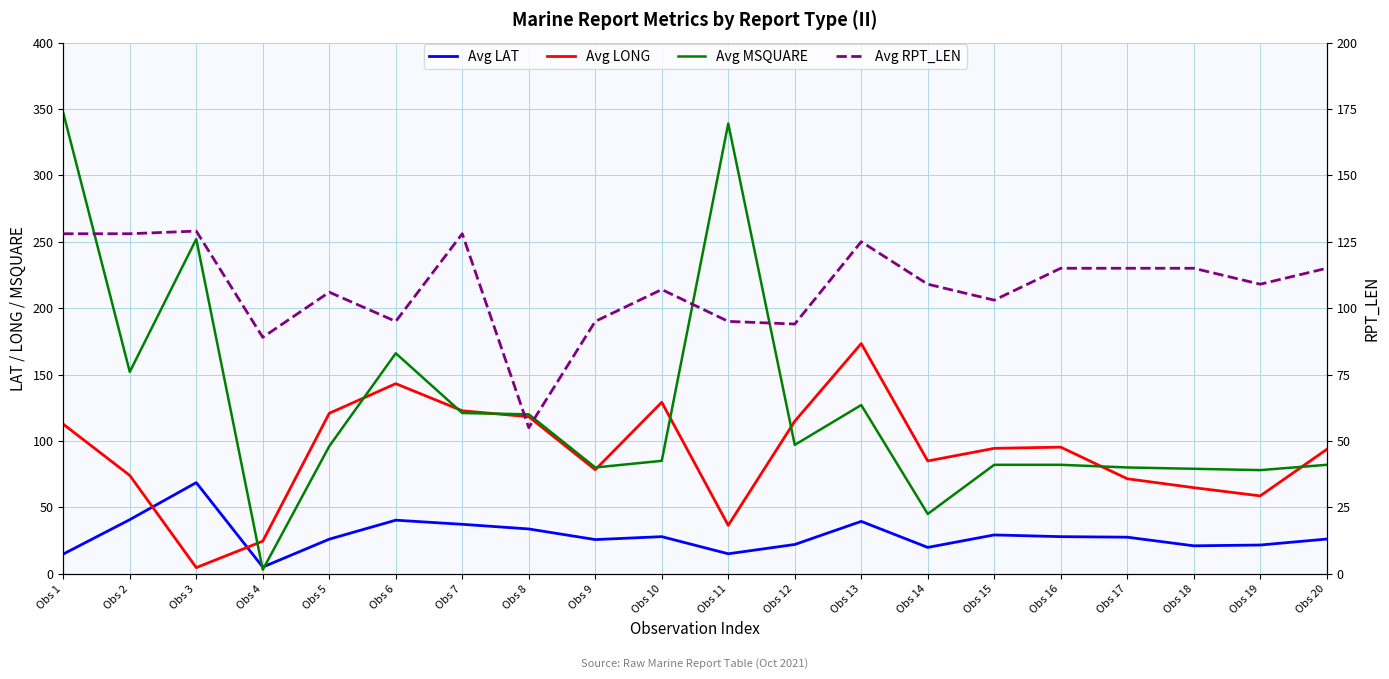

The value of Avg MSQUARE at Obs 18 is 79.0. True or false?

True